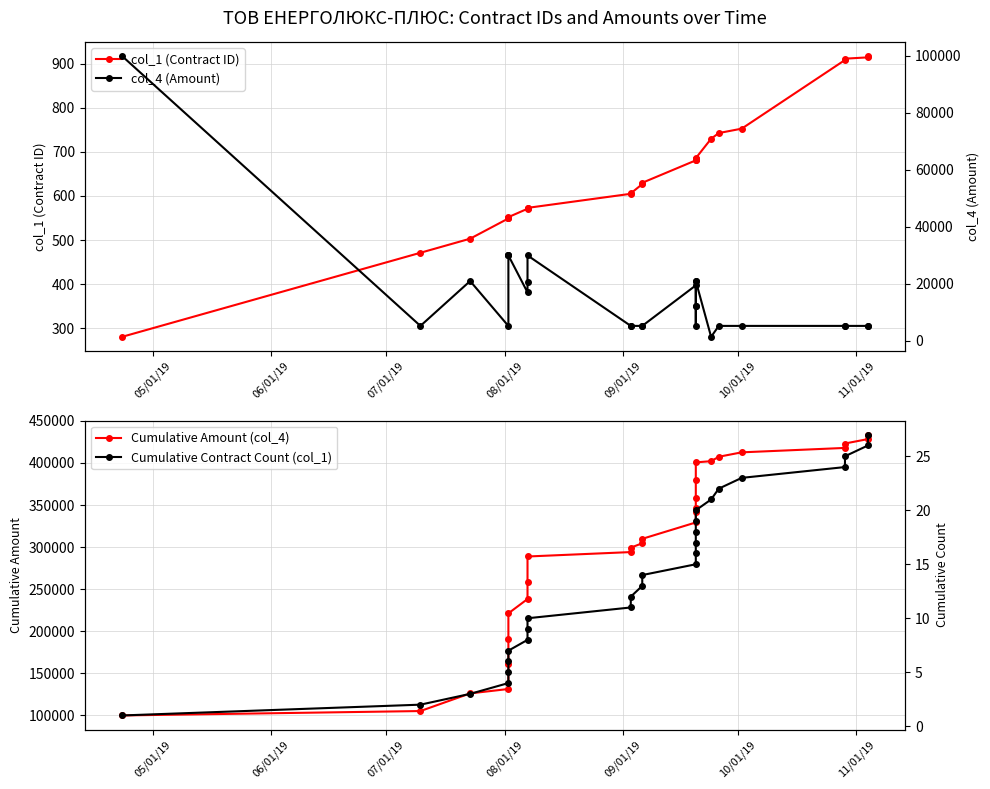

Which series has the largest total across all categories?

Cumulative Amount (col_4)